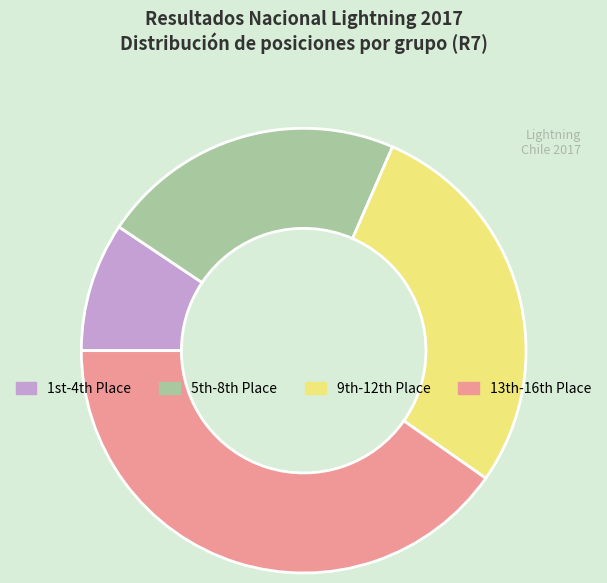

Which category has the biggest portion of the pie?

13th-16th Place